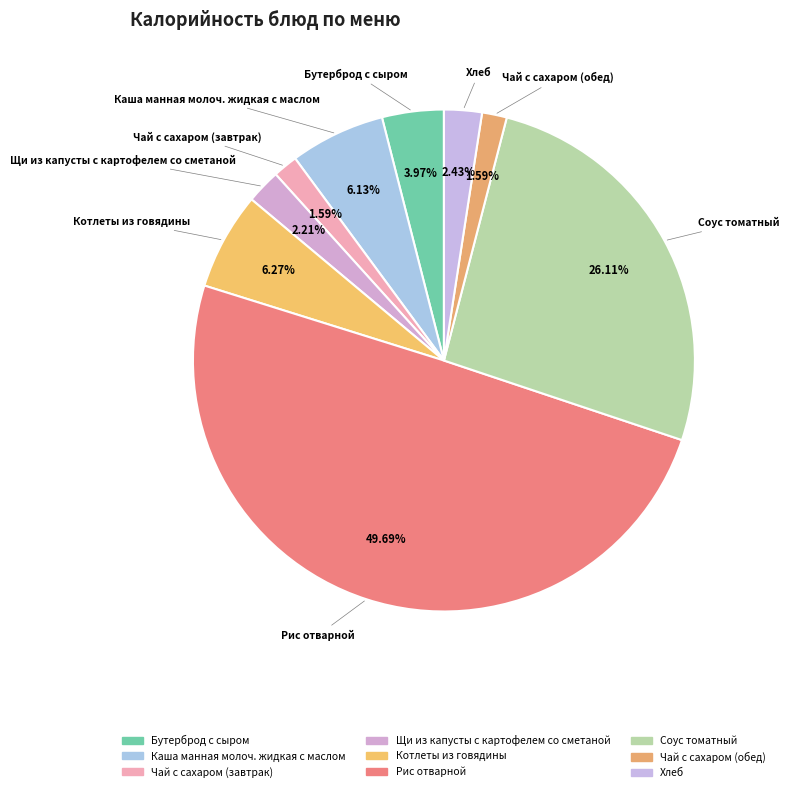

What is the ratio of the value at Соус томатный to the value at Хлеб?

10.7